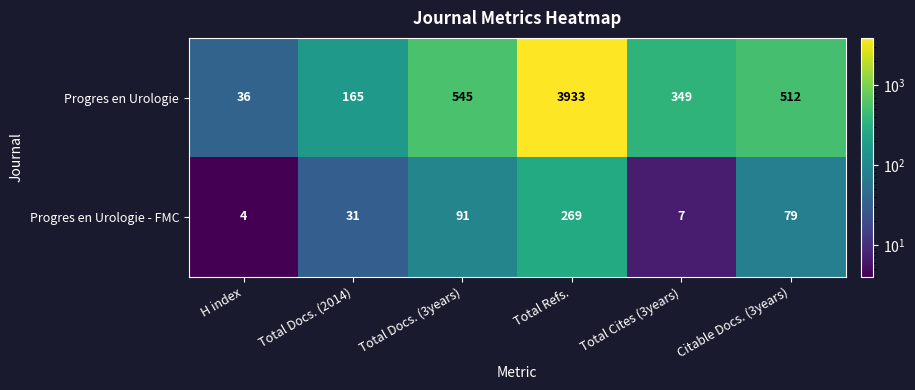

Reading right to left, extract all data points from this chart.

Progres en Urologie: Citable Docs. (3years)=512	Total Cites (3years)=349	Total Refs.=3933	Total Docs. (3years)=545	Total Docs. (2014)=165	H index=36
Progres en Urologie - FMC: Citable Docs. (3years)=79	Total Cites (3years)=7	Total Refs.=269	Total Docs. (3years)=91	Total Docs. (2014)=31	H index=4